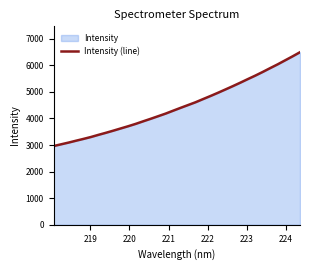

How many data points are less than 4398?

17